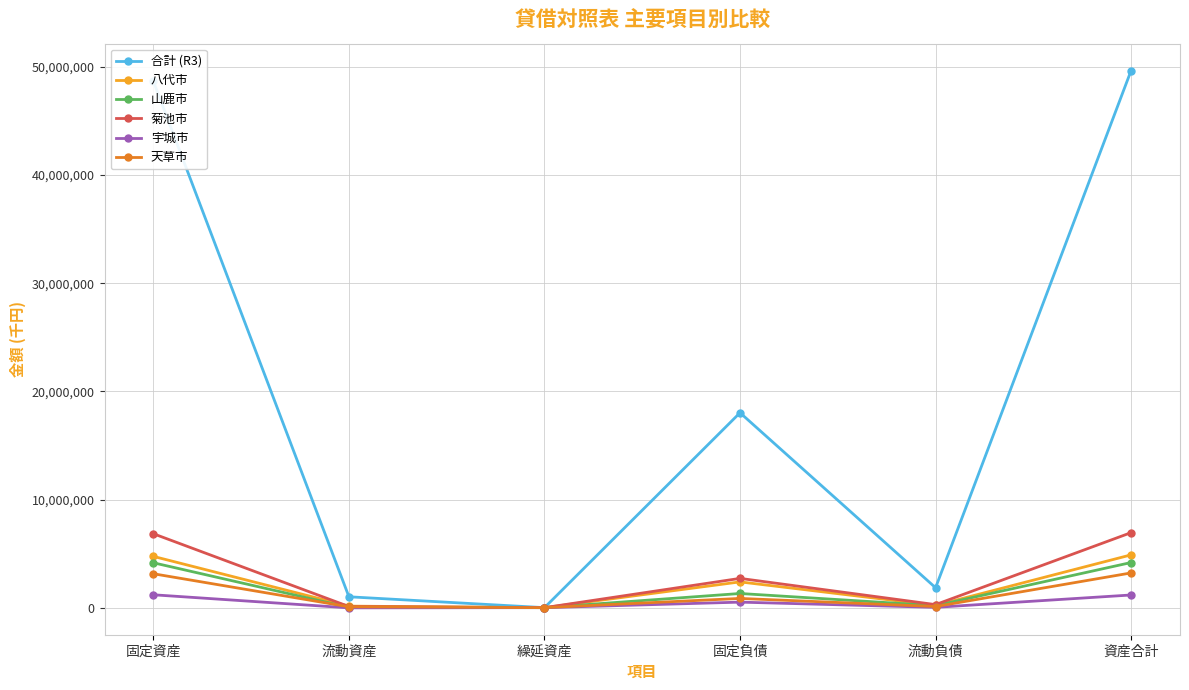

Where does the 合計 (R3) series first go above 18020801?

固定資産